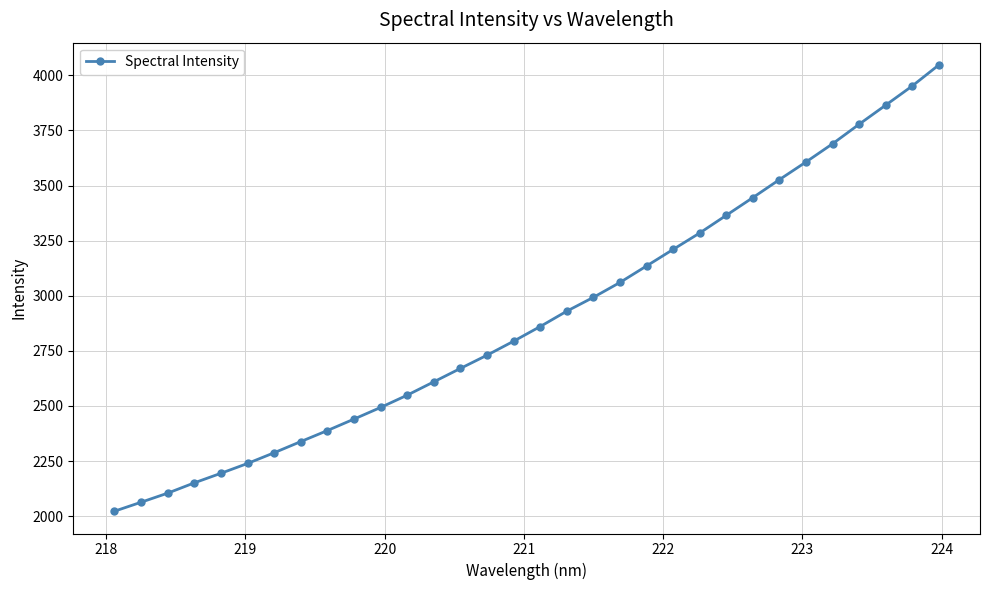

What is the greatest value displayed?

4047.0